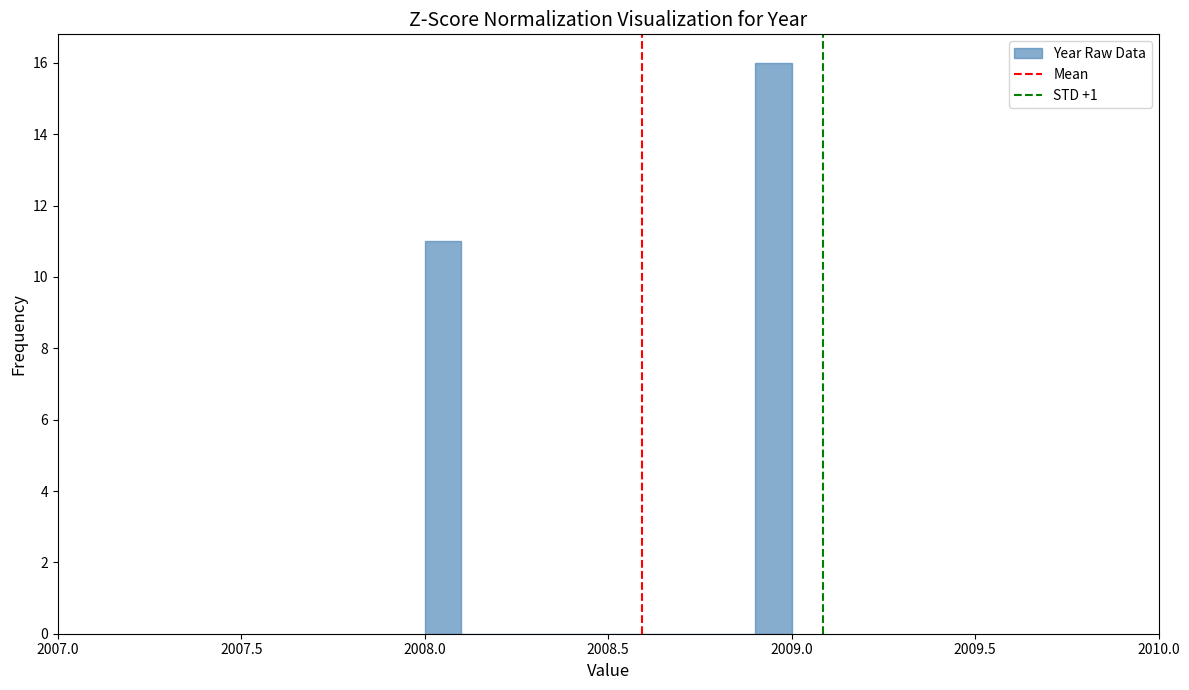

Around what value on the x-axis is the tallest bar? Give the approximate position of its centre, as read against the axis.

2008.95